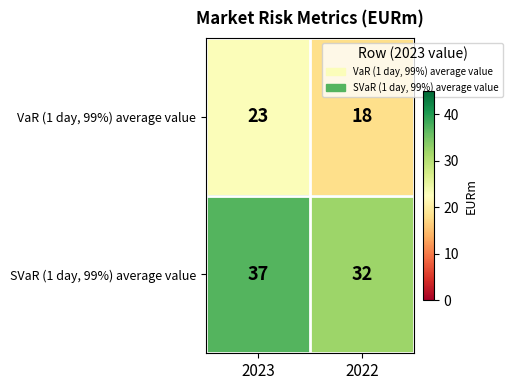

What is the total value across all series at 2023?

60